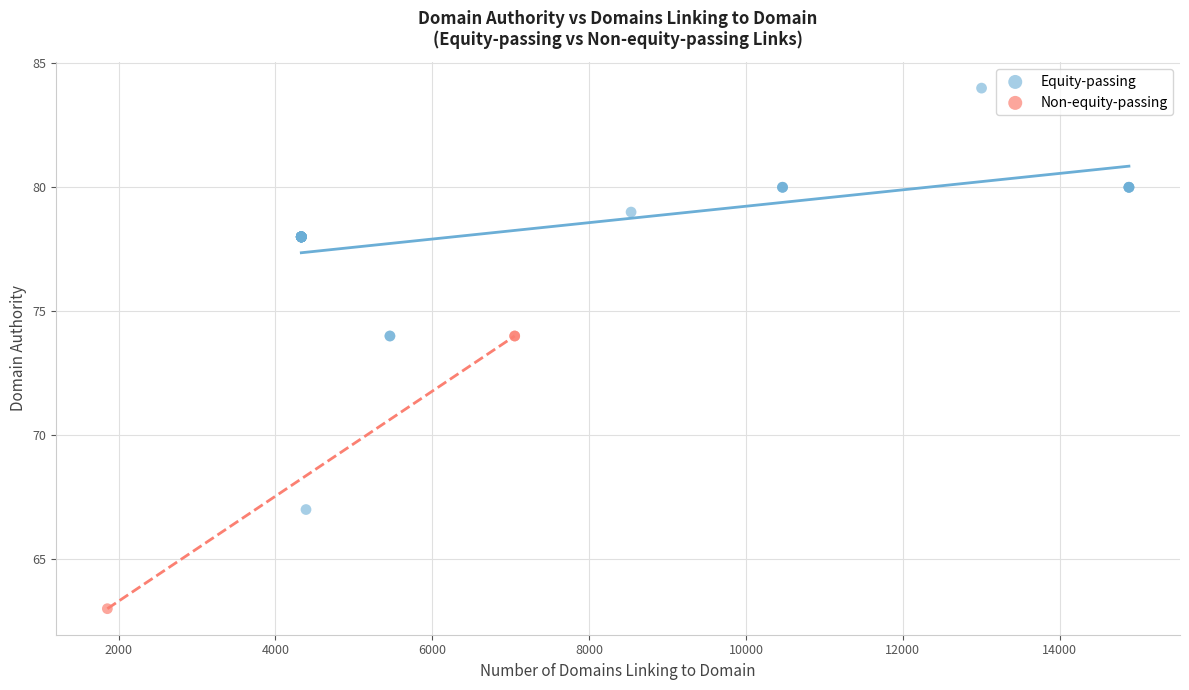

Which series reaches the maximum Y coordinate?

Equity-passing